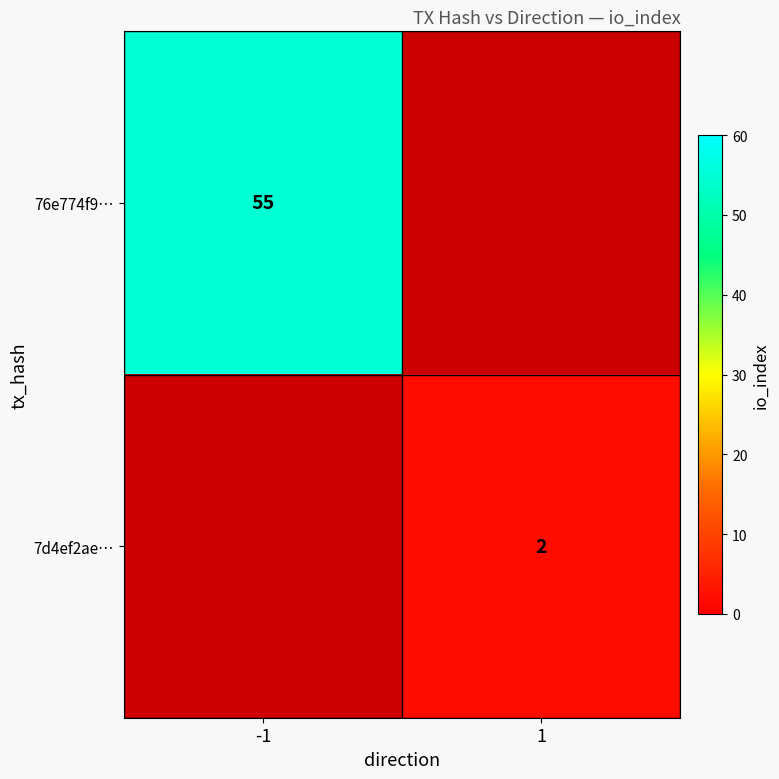

What is the greatest value displayed?

55.0